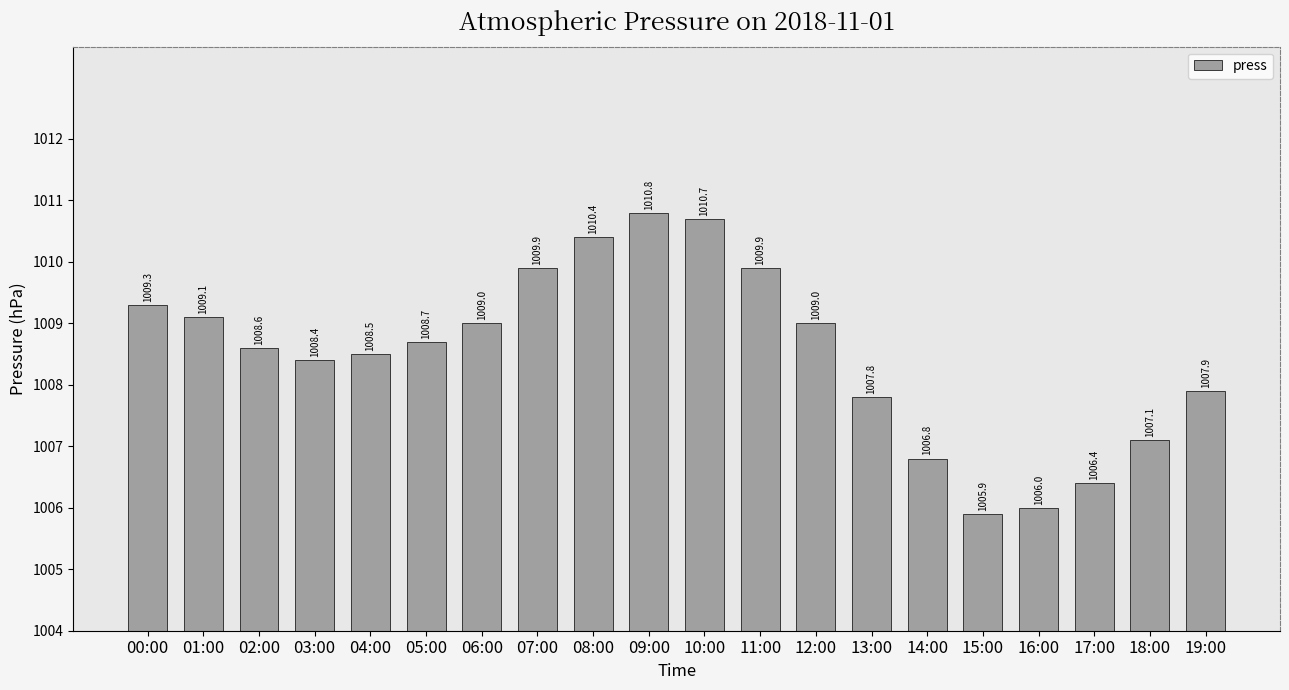

What is the sum of the values at 05:00 and 10:00?

2019.4